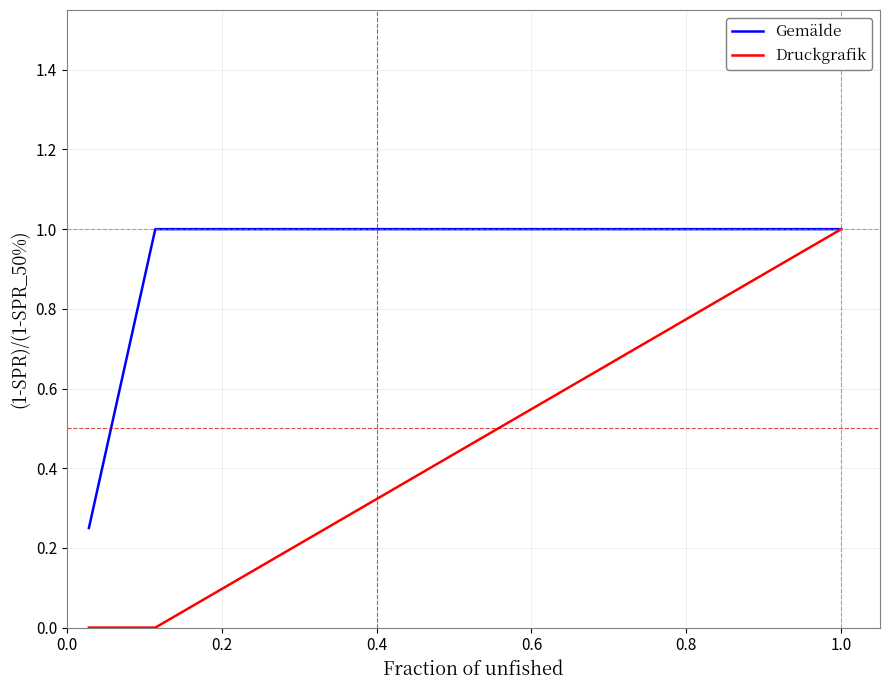

Which series has the widest spread of values?

Druckgrafik